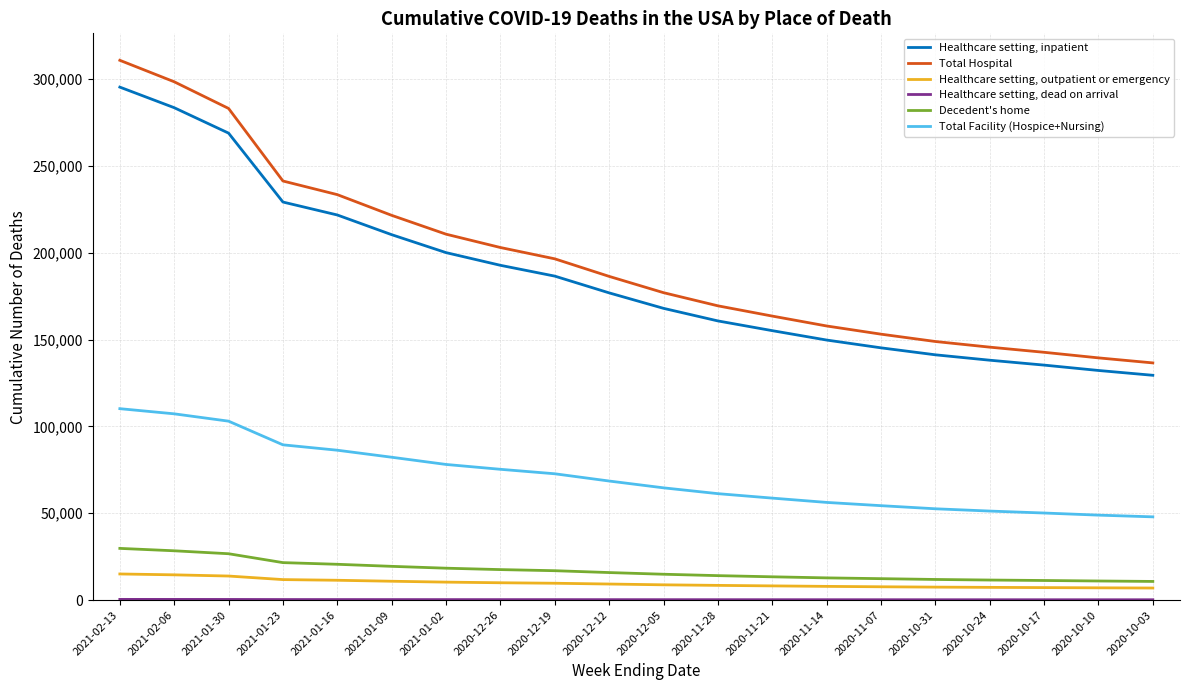

True or false: Total Hospital and Healthcare setting, outpatient or emergency intersect in this chart.

False